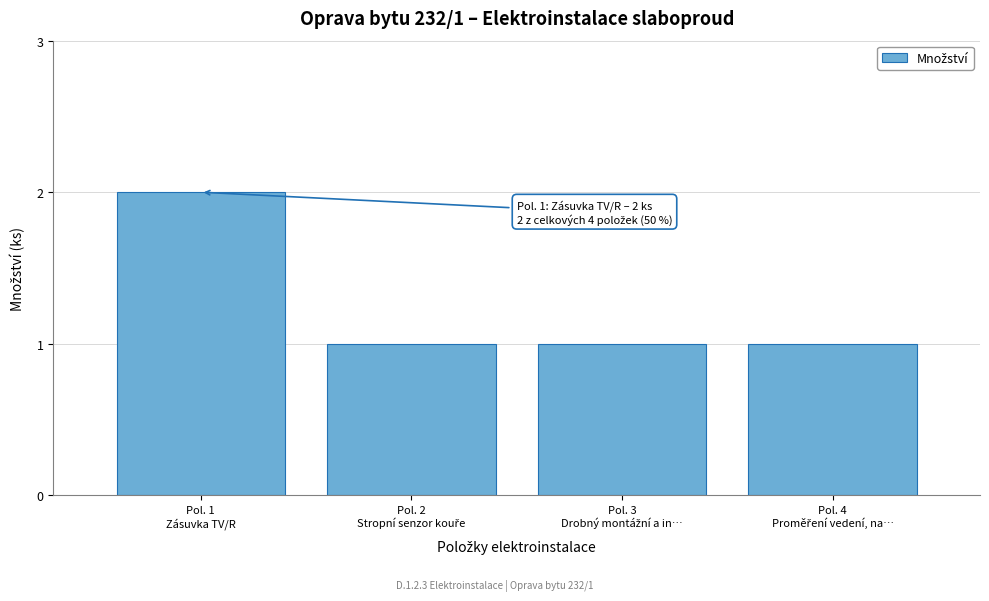

Reading right to left, extract all data points from this chart.

1	1	1	2